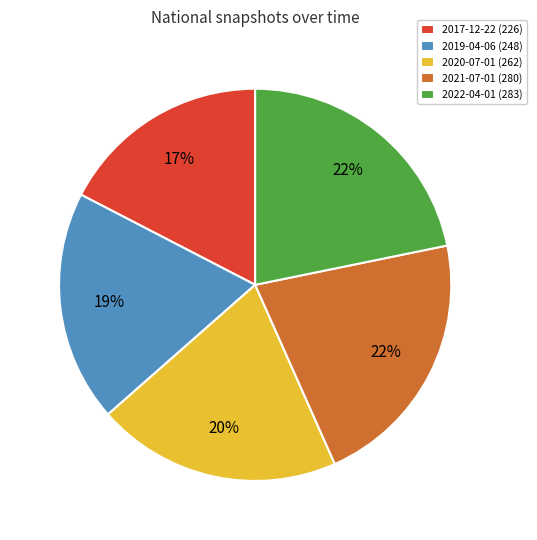

Count the number of slices in the pie.

5